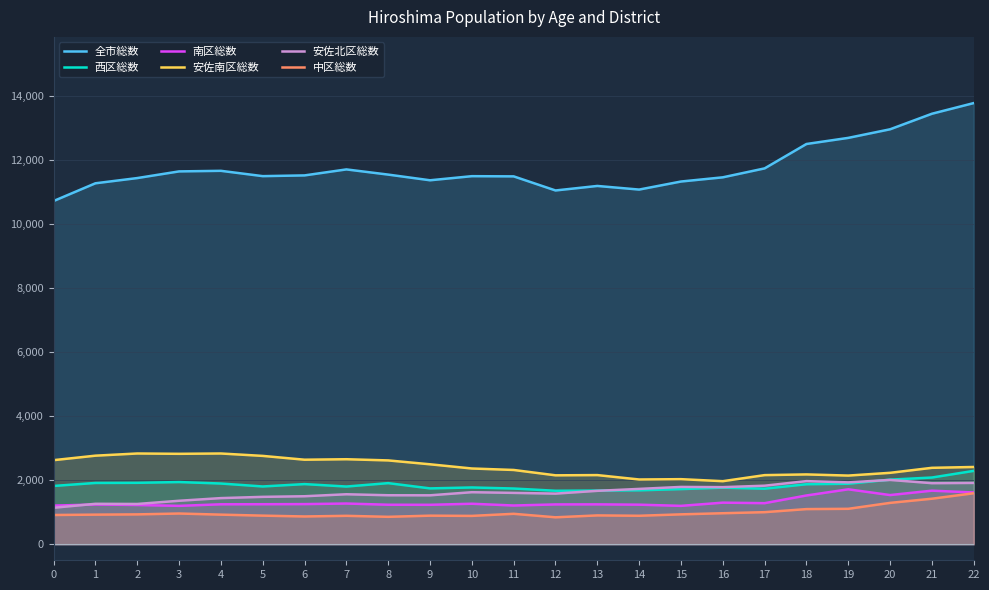

Reading left to right, transcribe all the data shown in this chart.

全市総数: 0=10710	1=11263	2=11426	3=11634	4=11652	5=11486	6=11509	7=11696	8=11534	9=11357	10=11485	11=11479	12=11039	13=11180	14=11067	15=11318	16=11449	17=11728	18=12489	19=12680	20=12948	21=13433	22=13766
西区総数: 0=1819	1=1913	2=1917	3=1941	4=1895	5=1803	6=1877	7=1801	8=1907	9=1743	10=1772	11=1739	12=1669	13=1675	14=1683	15=1721	16=1766	17=1734	18=1873	19=1889	20=2016	21=2082	22=2290
南区総数: 0=1206	1=1240	2=1225	3=1198	4=1247	5=1249	6=1253	7=1271	8=1233	9=1231	10=1264	11=1209	12=1243	13=1245	14=1235	15=1198	16=1298	17=1282	18=1522	19=1714	20=1535	21=1672	22=1616
安佐南区総数: 0=2624	1=2764	2=2832	3=2822	4=2832	5=2757	6=2638	7=2653	8=2616	9=2495	10=2364	11=2318	12=2151	13=2158	14=2021	15=2031	16=1968	17=2157	18=2179	19=2143	20=2229	21=2385	22=2411
安佐北区総数: 0=1139	1=1262	2=1257	3=1357	4=1440	5=1479	6=1498	7=1560	8=1529	9=1527	10=1624	11=1603	12=1580	13=1667	14=1727	15=1789	16=1782	17=1827	18=1970	19=1931	20=2007	21=1906	22=1914
中区総数: 0=913	1=924	2=932	3=959	4=924	5=893	6=867	7=887	8=856	9=892	10=885	11=950	12=841	13=900	14=889	15=933	16=968	17=1001	18=1097	19=1106	20=1291	21=1421	22=1592